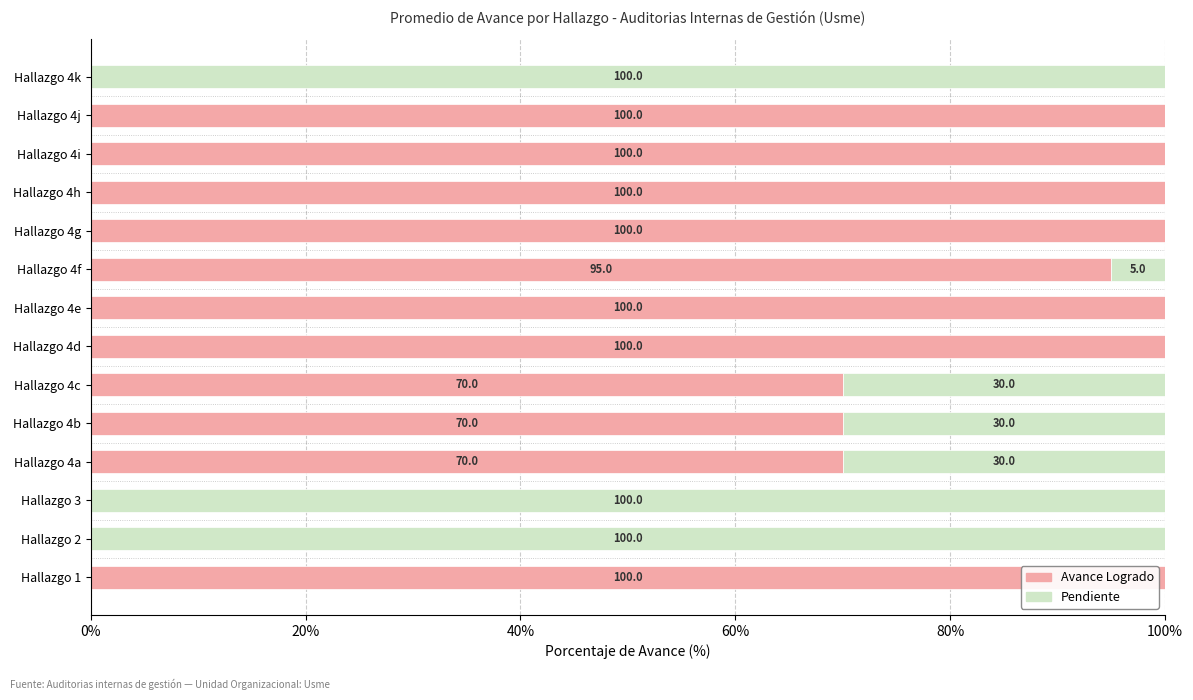

What is the total value across all series at Hallazgo 4a?

100